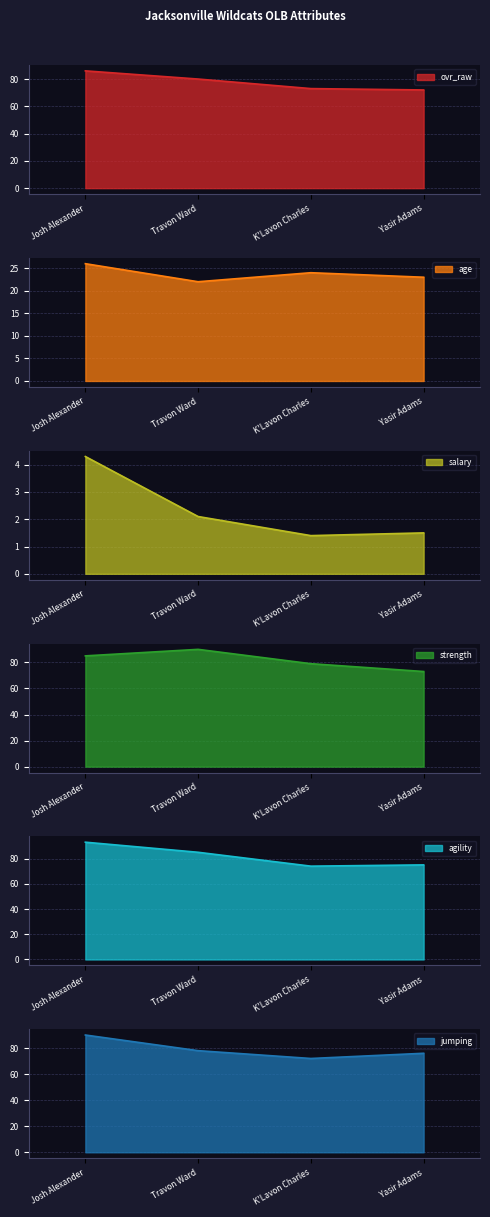

What are all the series names shown in the legend?

ovr_raw, age, salary, strength, agility, jumping